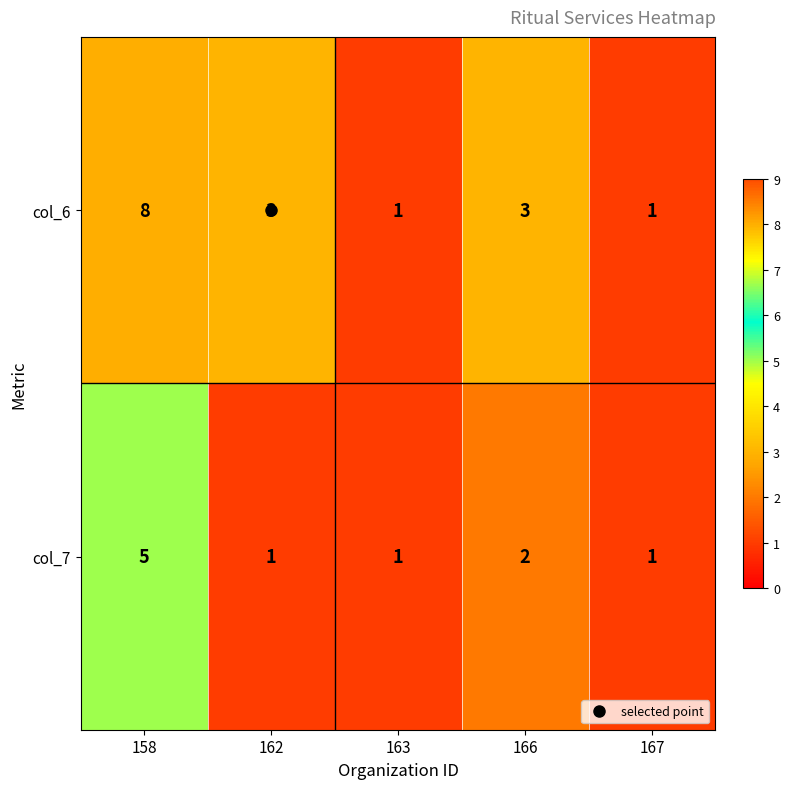

Is it true that col_6 equals 1 at 167?

True